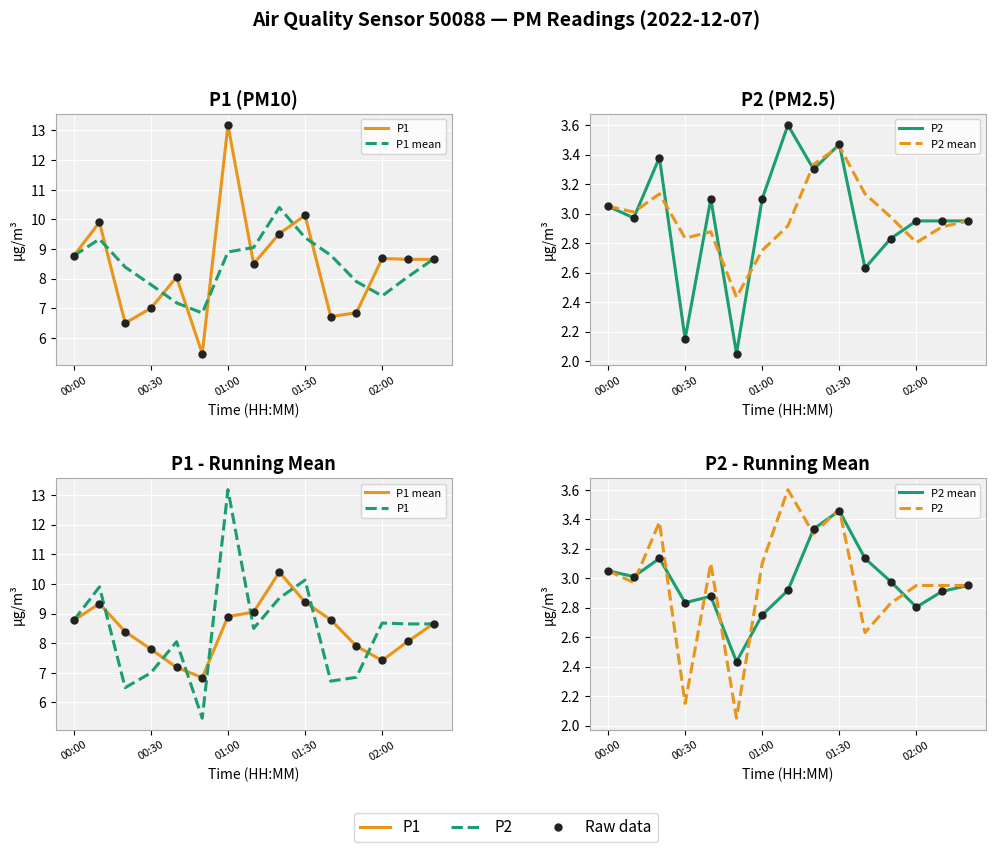

Which series has the largest total across all categories?

P1 mean